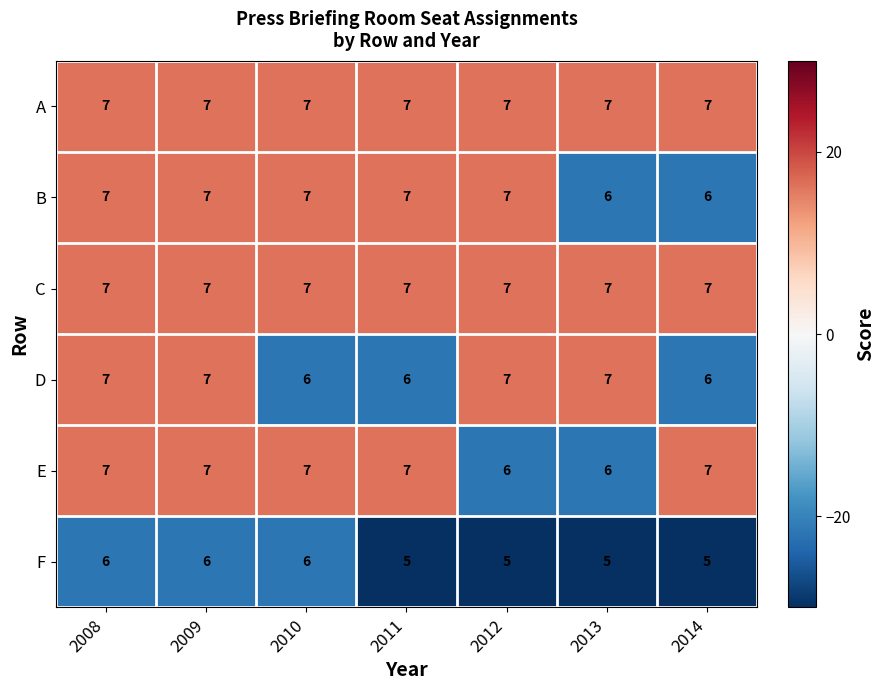

The B series shows 7 at 2011. True or false?

True